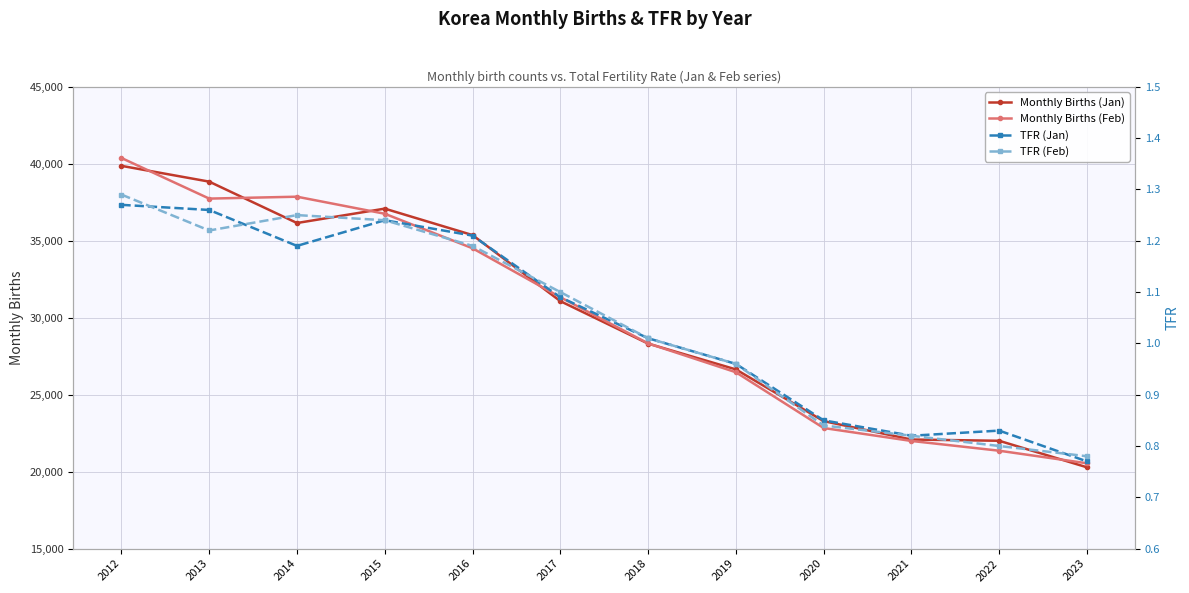

Between 2021 and 2023, which is larger?

2021